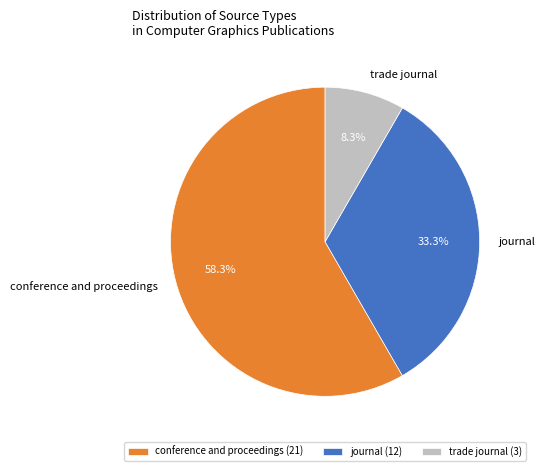

Count the number of slices in the pie.

3